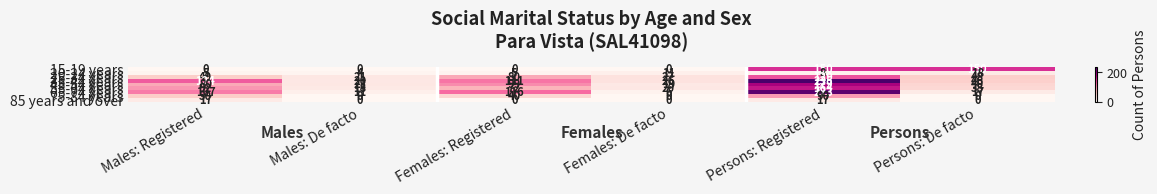

Between Females: Registered and Females: De facto, which series saw the biggest shift?

65-74 years